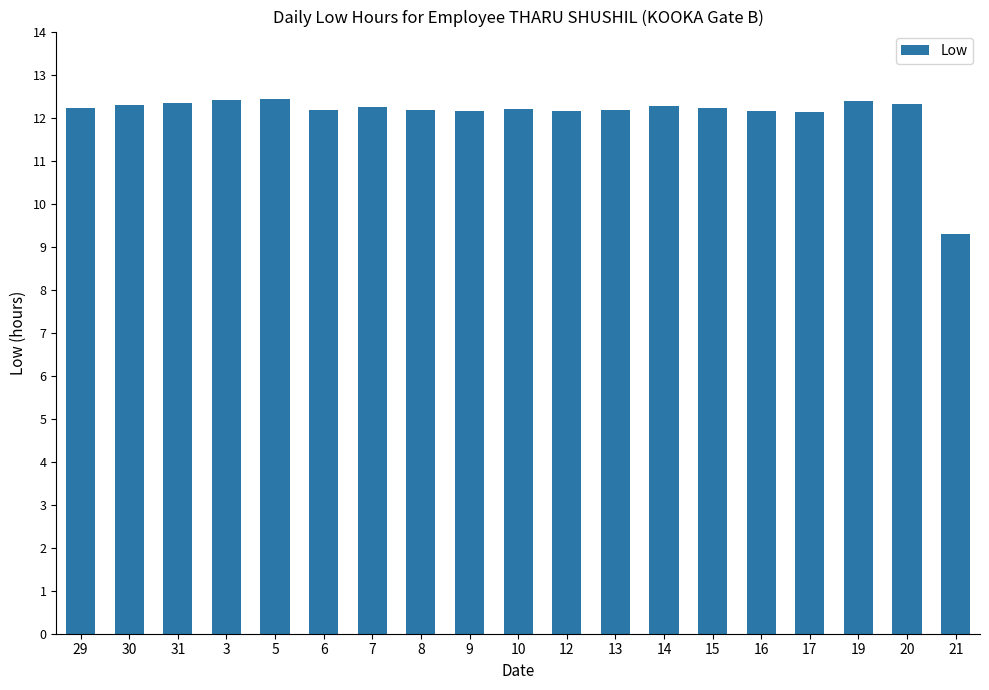

What is the label of the 5th bar from the left?

5